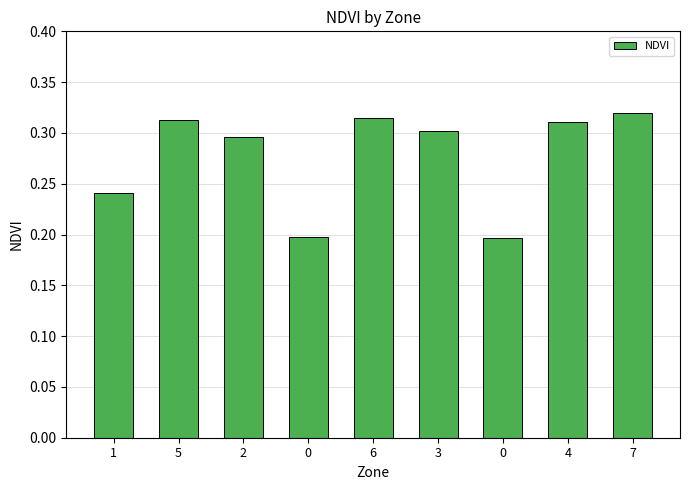

Does the chart contain stacked bars?

No